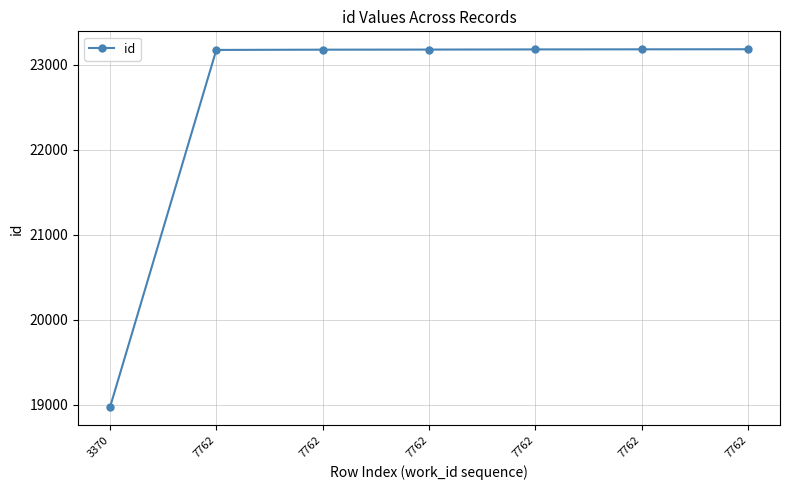

The chart shows a value of 11715 at 3370. True or false?

False